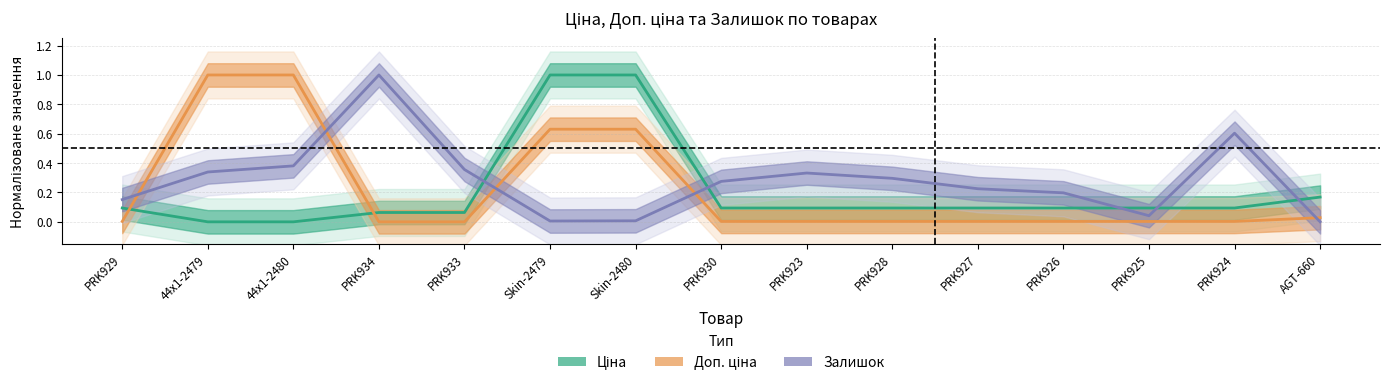

What position from the left is Skin-2479?

6